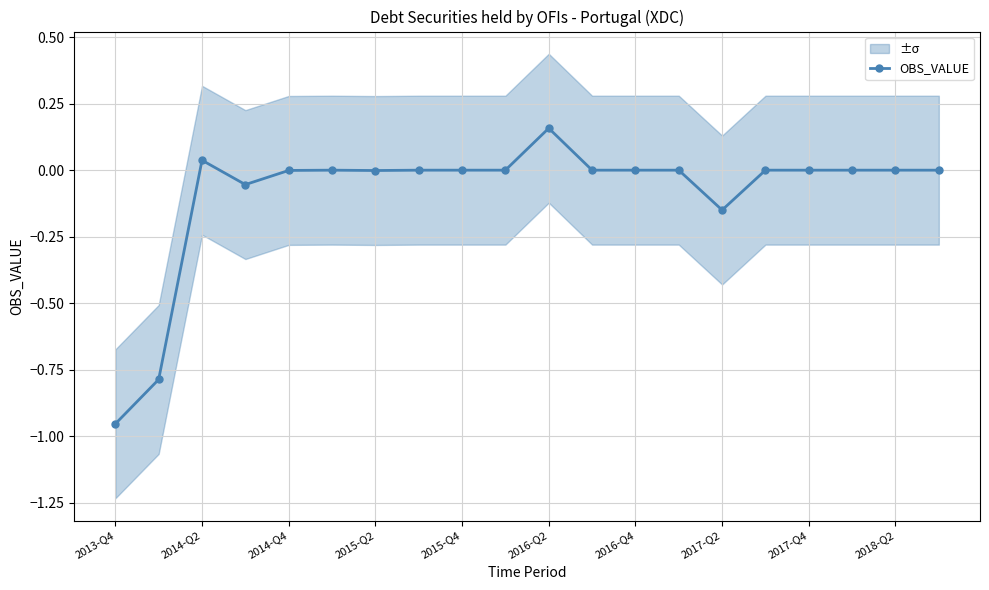

The value of OBS_VALUE at 2018-Q2 is 0.0. True or false?

True